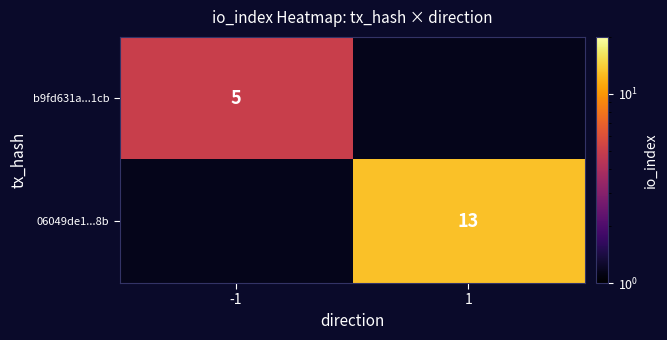

The value of 06049de1...8b at 1 is 13. True or false?

True